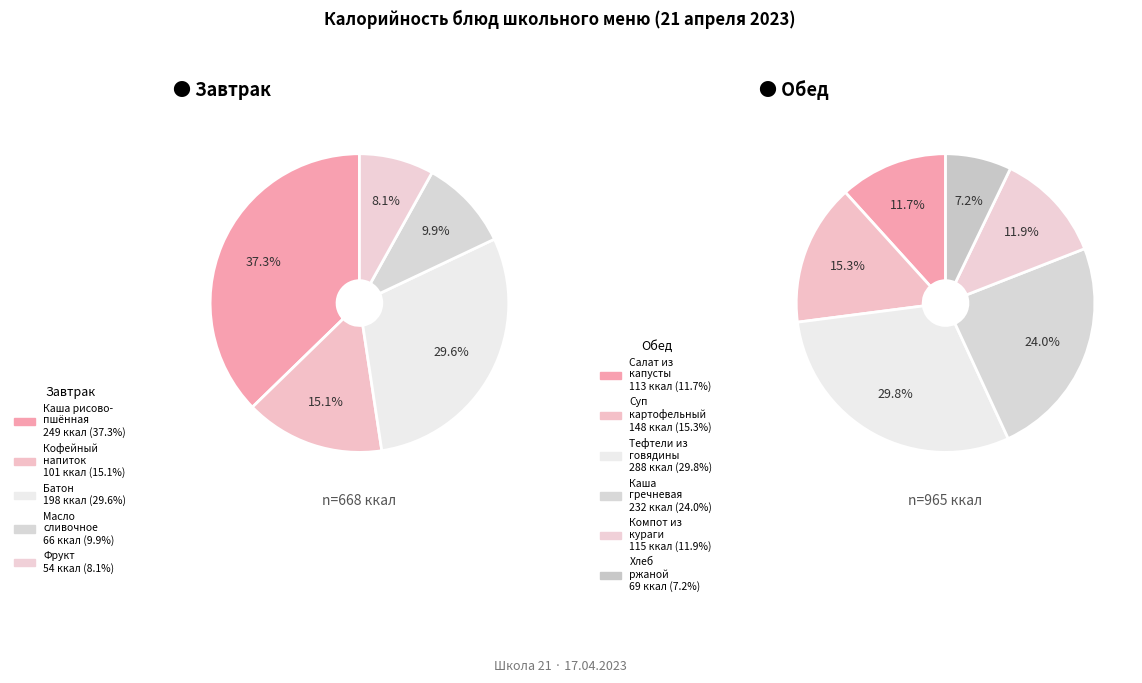

Count the number of slices in the pie.

11